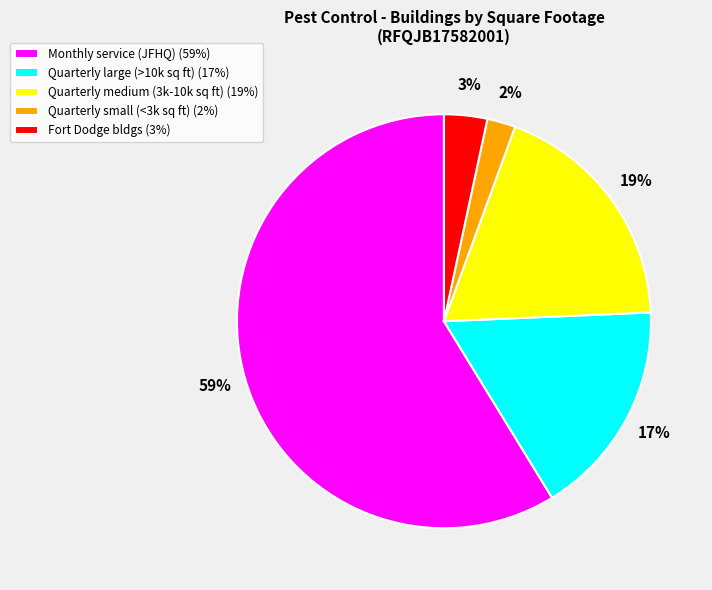

Is the sum of Quarterly medium (3k-10k sq ft) (19%) and Quarterly small (<3k sq ft) (2%) greater than half?

No